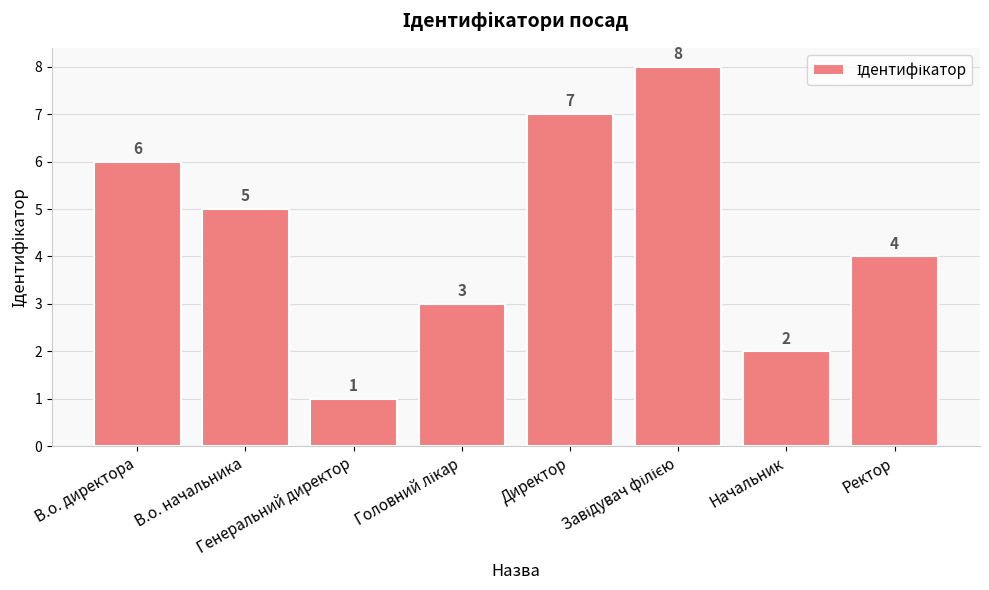

Reading left to right, extract all data points from this chart.

6	5	1	3	7	8	2	4